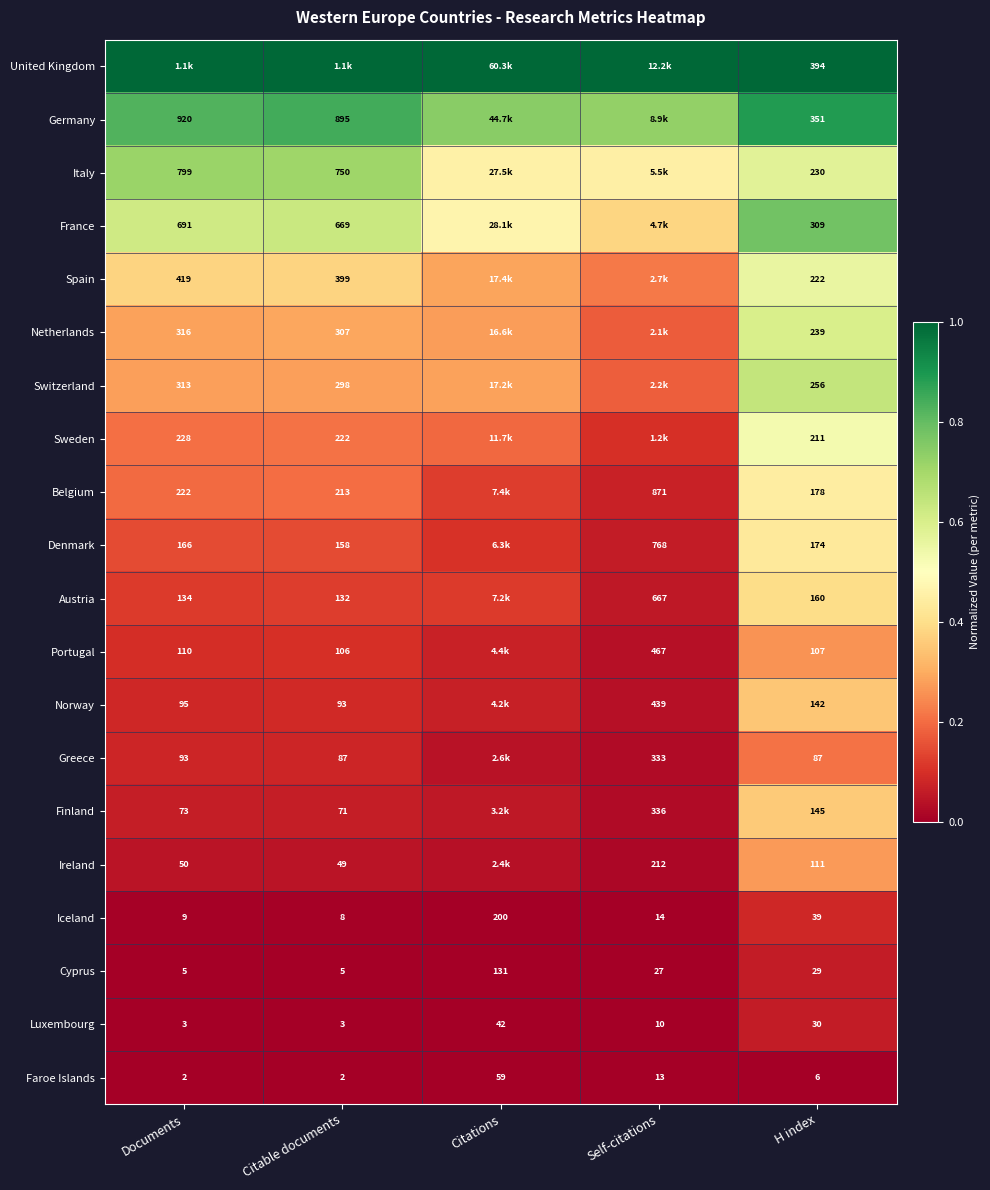

At which label is Luxembourg closest to 22?

H index